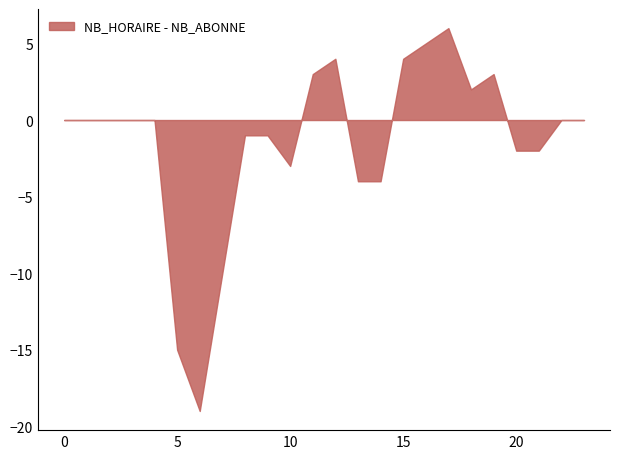

What is the greatest value displayed?

6